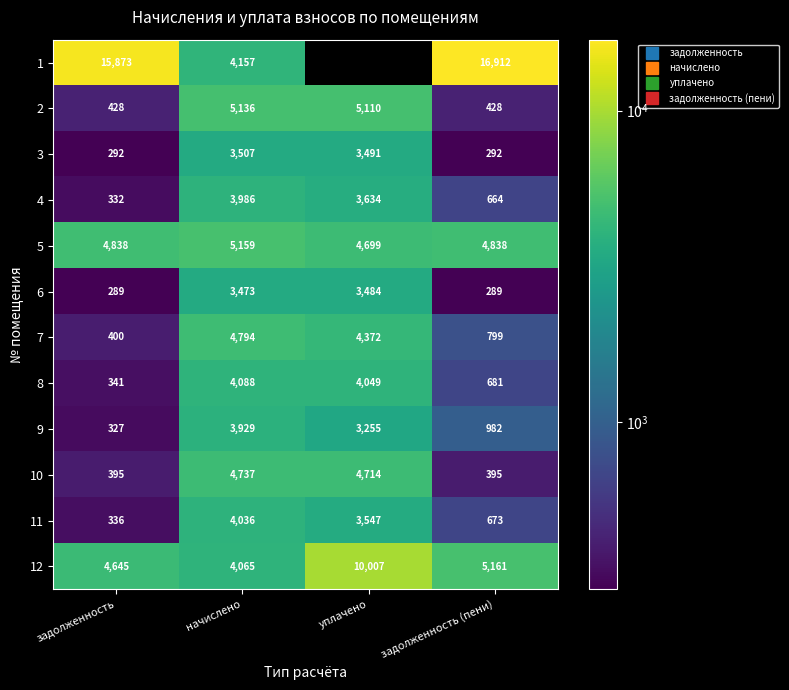

Is it true that 10 equals 394.8 at задолженность (пени)?

True